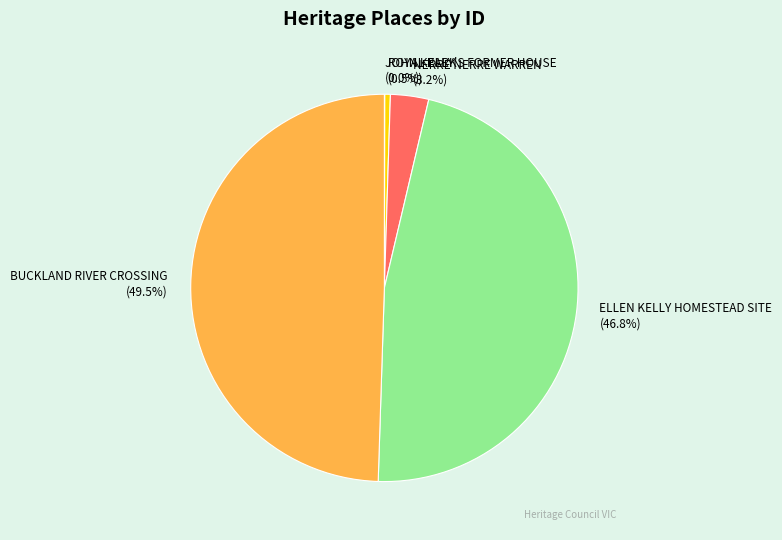

What is the total percentage of ELLEN KELLY HOMESTEAD SITE and ROYAL PARK?

47.3%